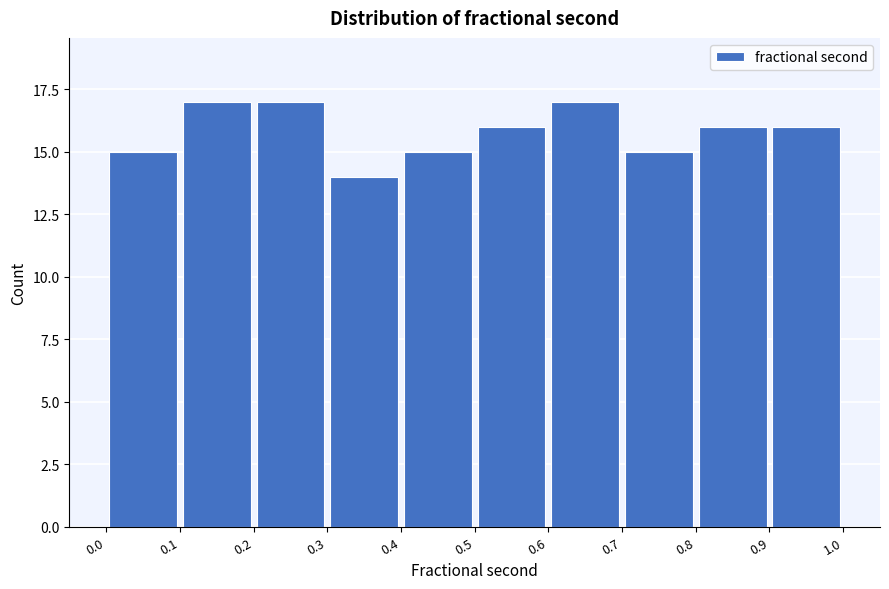

Reading left to right, list every bar in this chart as the range it spans on the x-axis followed by its height. The values are not printed on the chart, so give them approximately, as read against the axis.

0.0 to 0.1: 15
0.1 to 0.2: 17
0.2 to 0.3: 17
0.3 to 0.4: 14
0.4 to 0.5: 15
0.5 to 0.6: 16
0.6 to 0.7: 17
0.7 to 0.8: 15
0.8 to 0.9: 16
0.9 to 1.0: 16